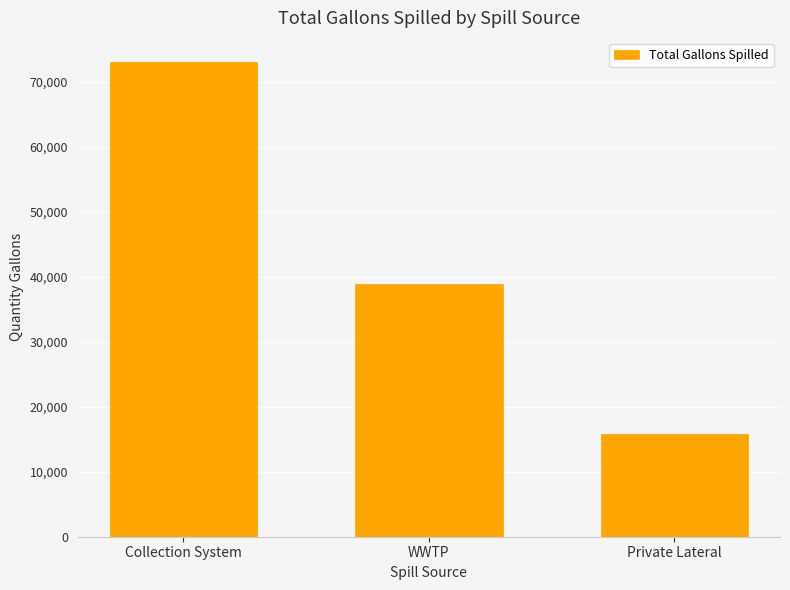

What is the sum of the values at Private Lateral and WWTP?

54683